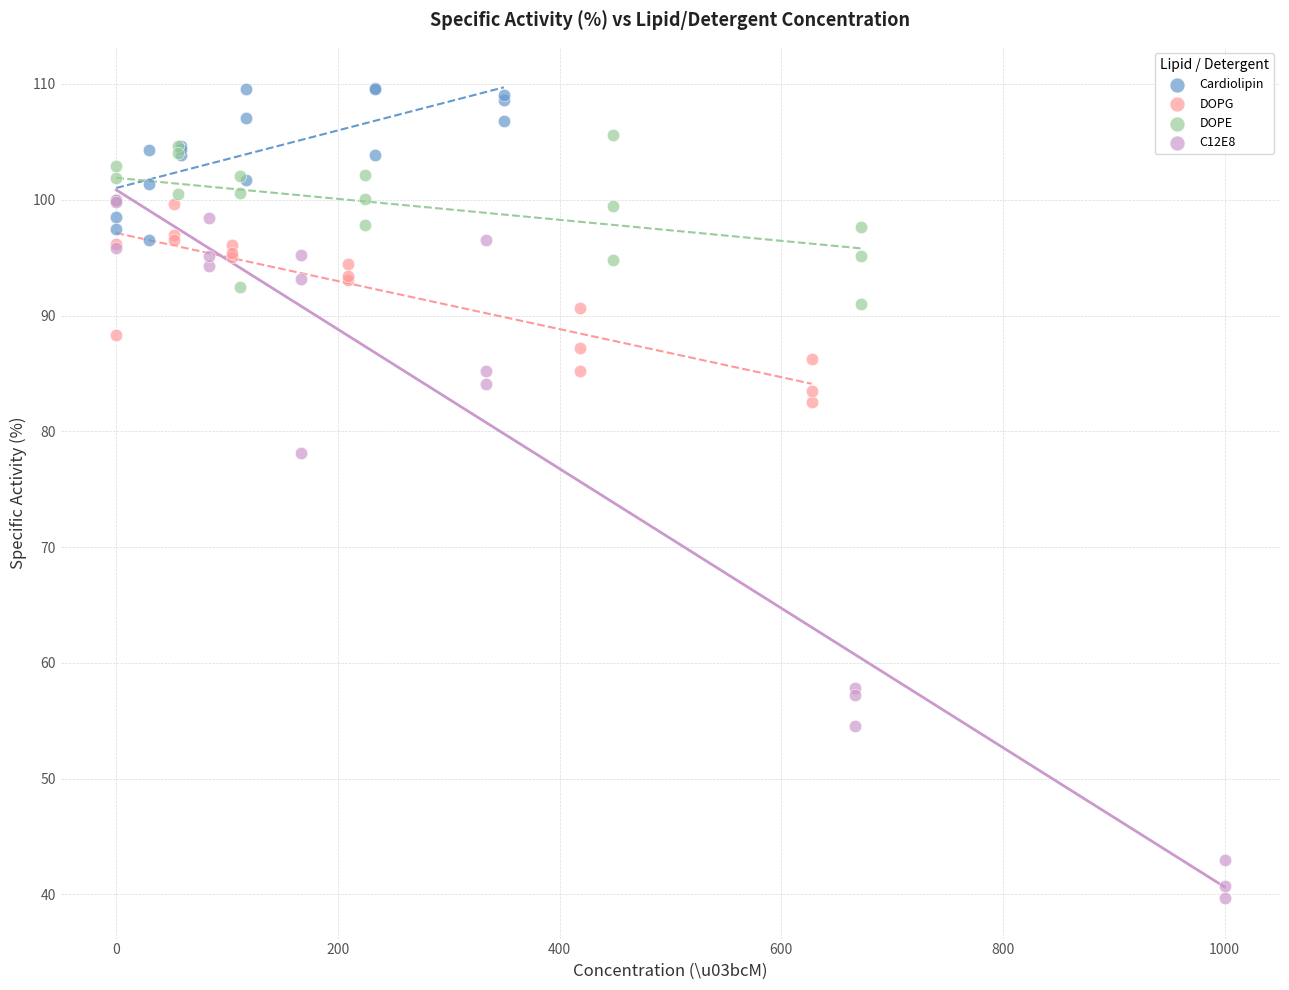

Which series reaches the maximum Y coordinate?

Cardiolipin